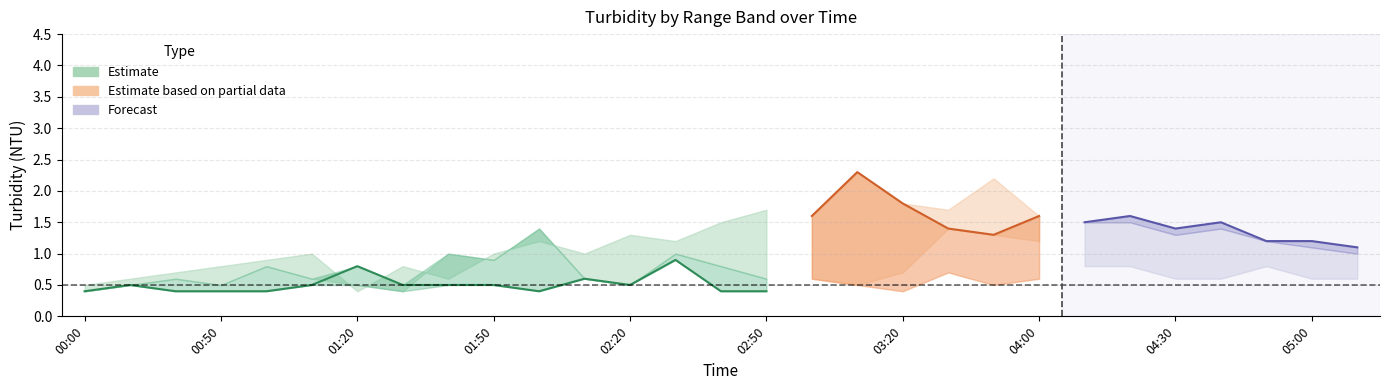

True or false: 7.015 has a value of 3.7 at 03:10.

False